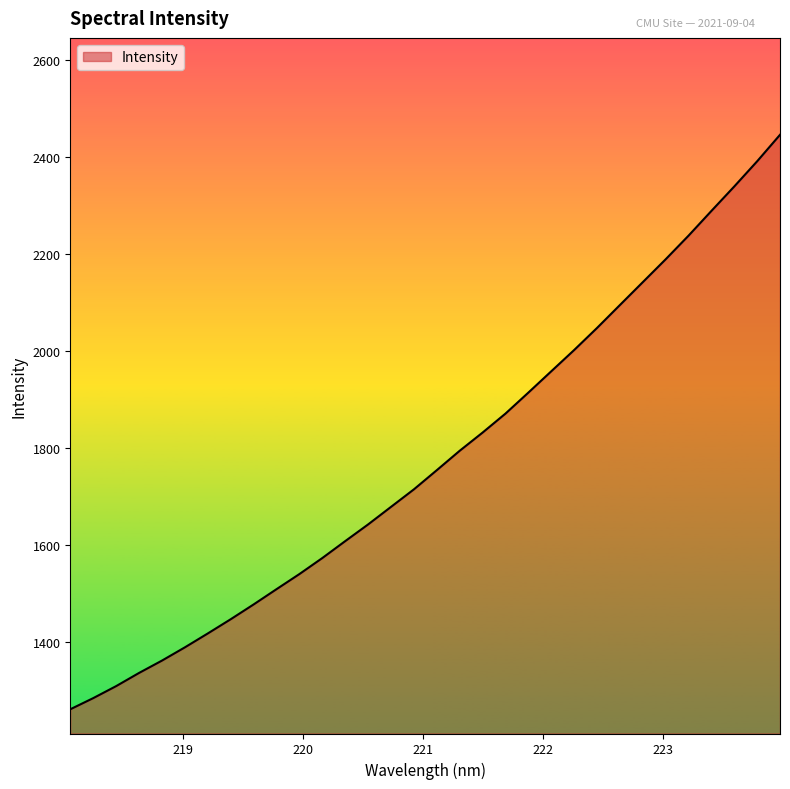

What is the smallest value displayed?

1260.9